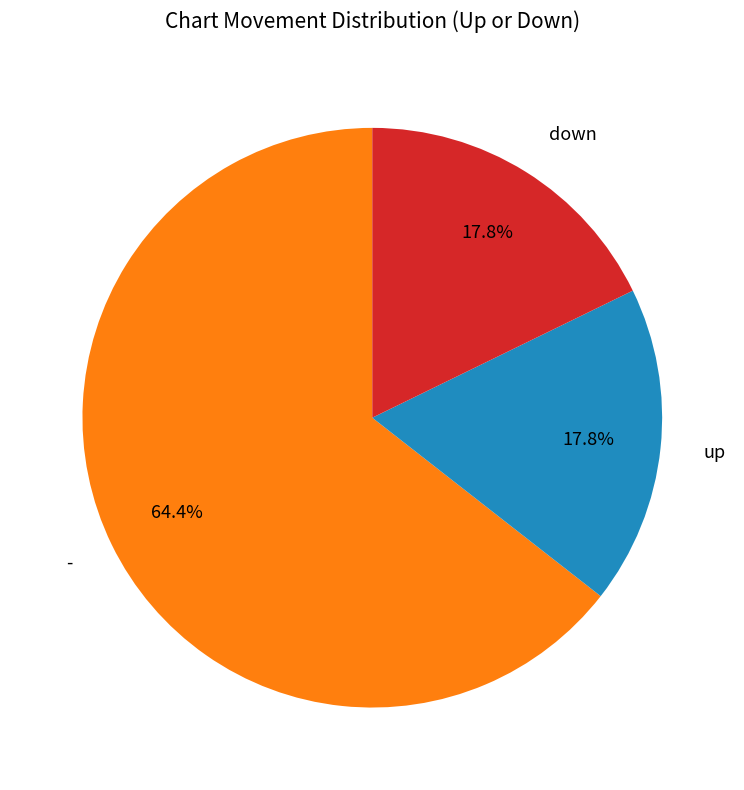

What is the total percentage of down and -?

82.2%